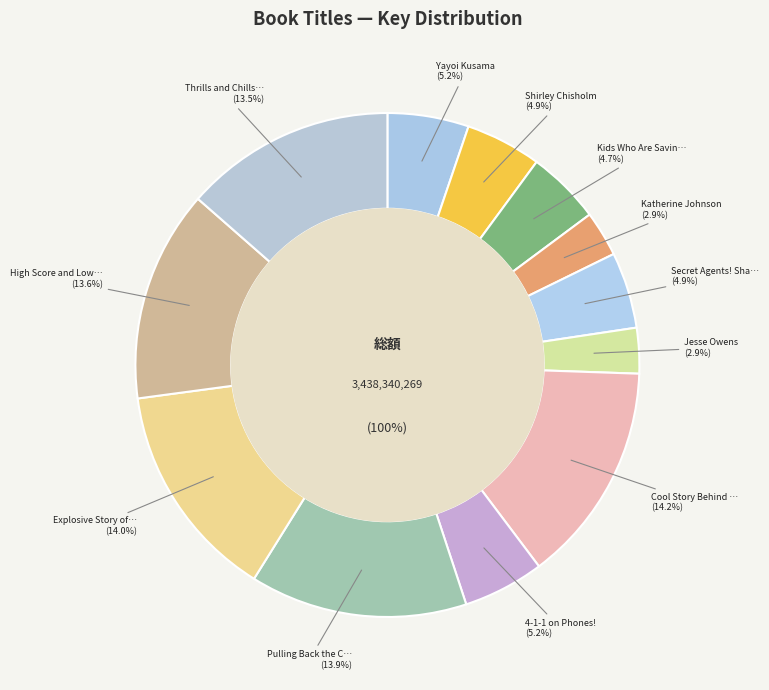

To the nearest percent, what portion does Cool Story Behind Snow represent?

14%